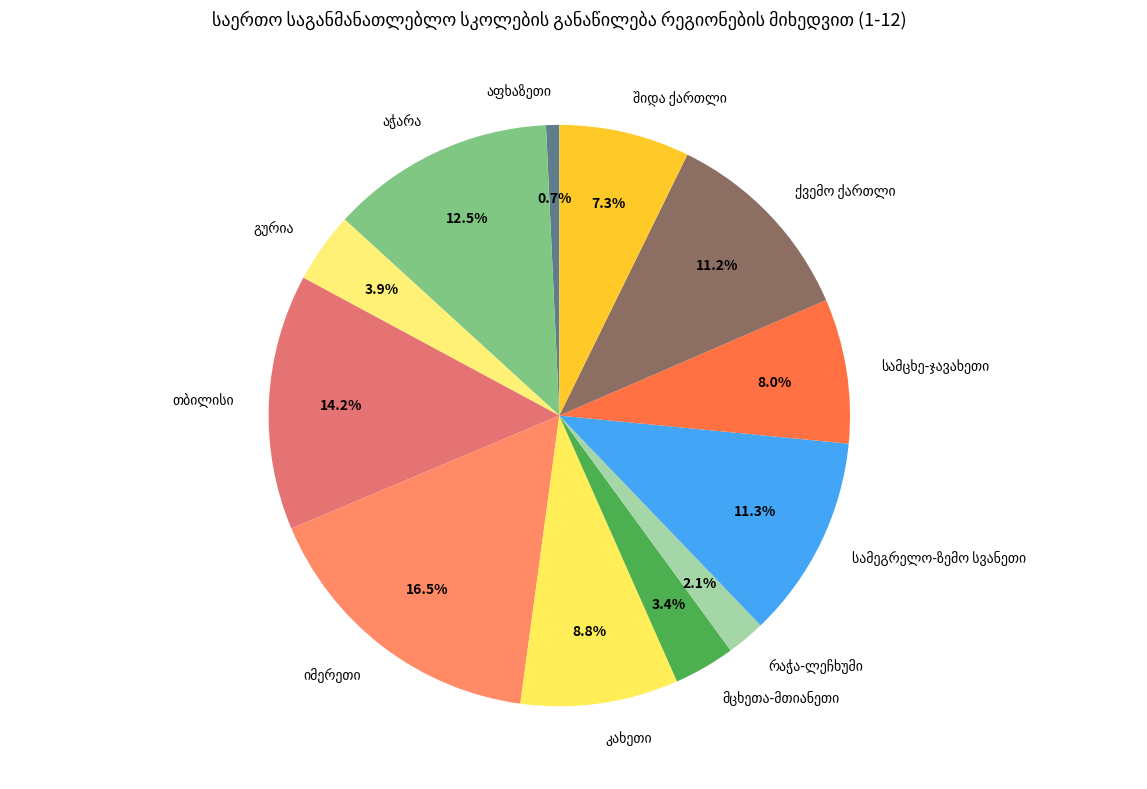

Is there a majority slice in this chart?

No